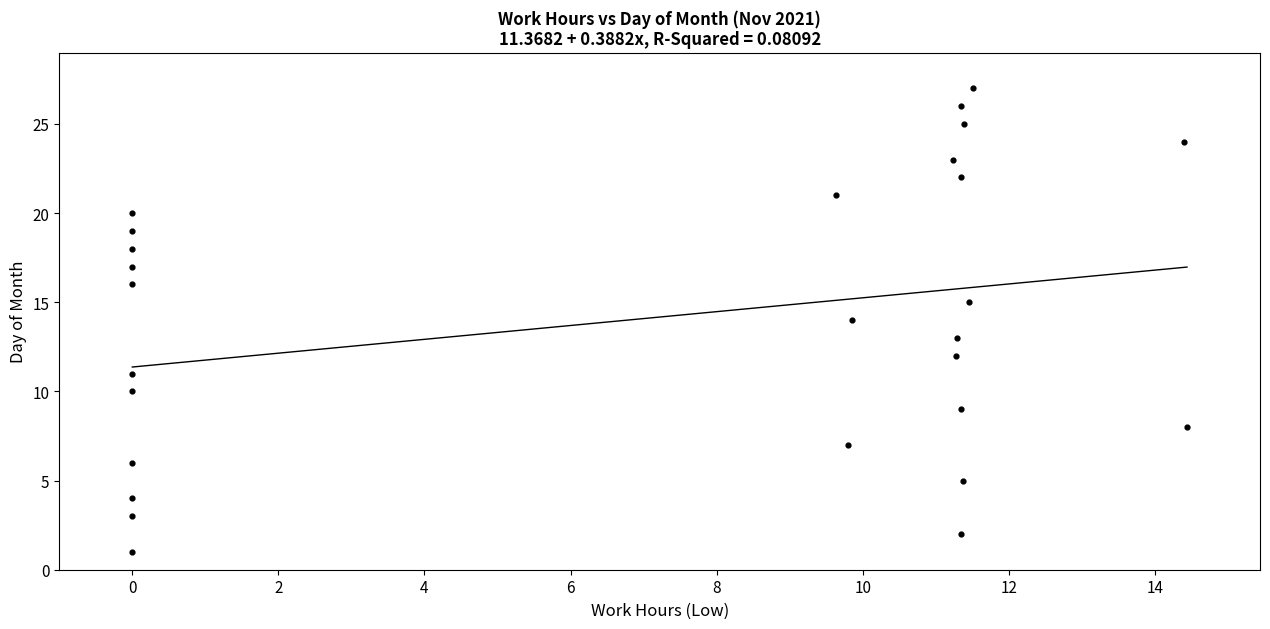

What is the range of Y values (max minus min)?

26